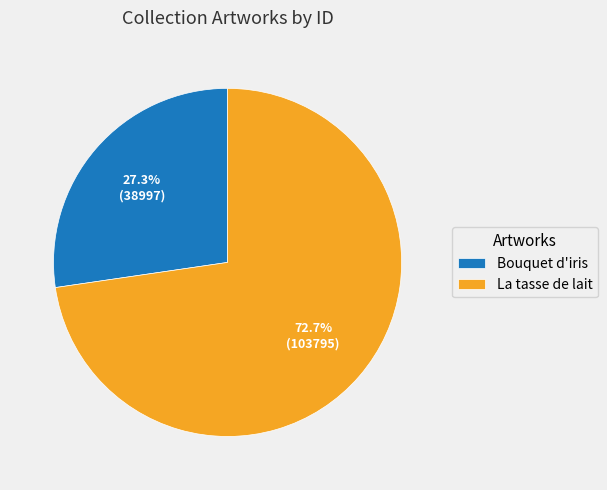

To the nearest percent, what percentage of the pie is La tasse de lait?

73%